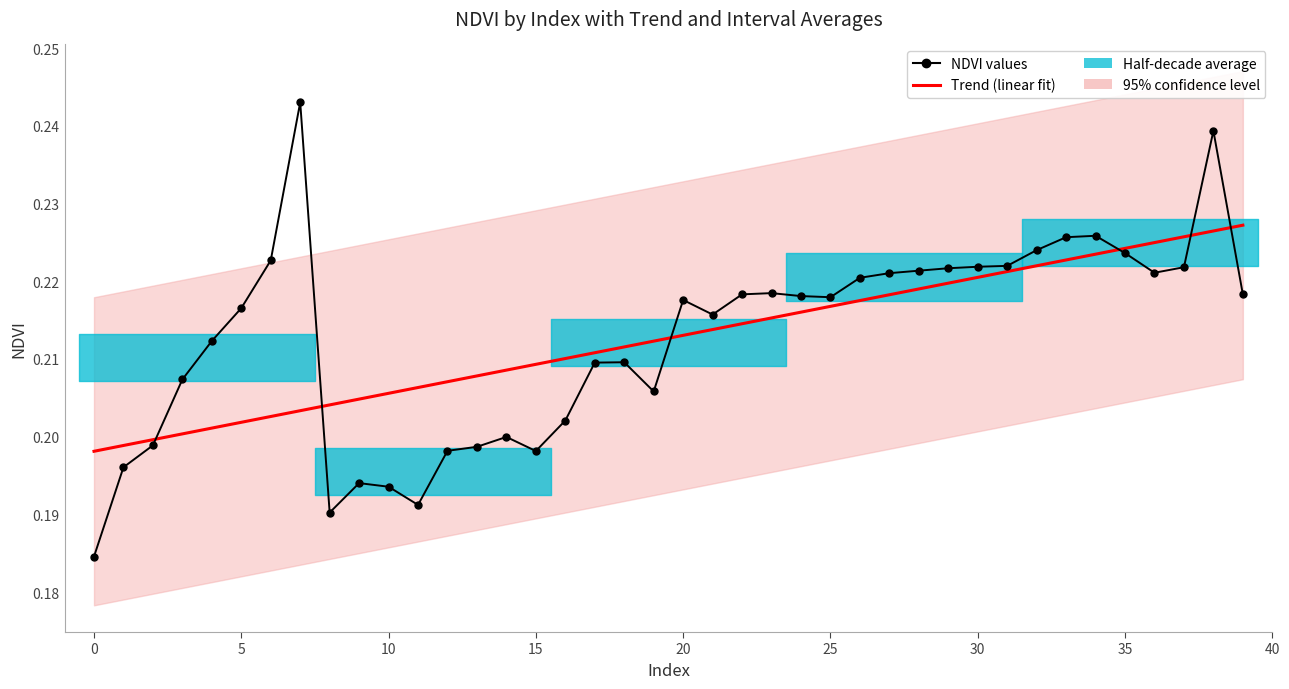

True or false: Trend (linear fit) has more than 1 points higher than both neighbors.

False